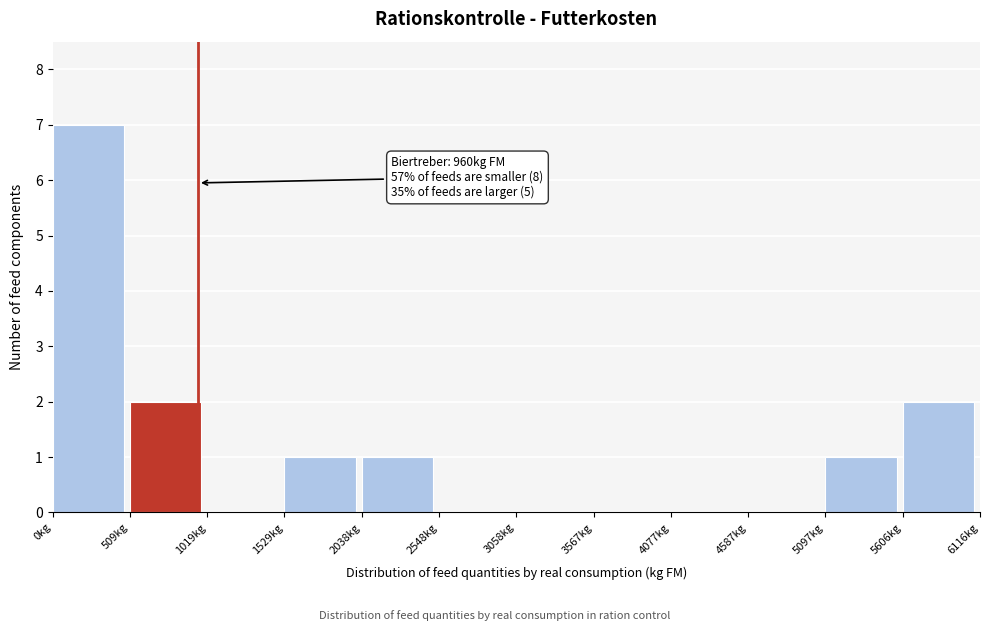

Which range on the x-axis has the tallest bar?

0 to 500